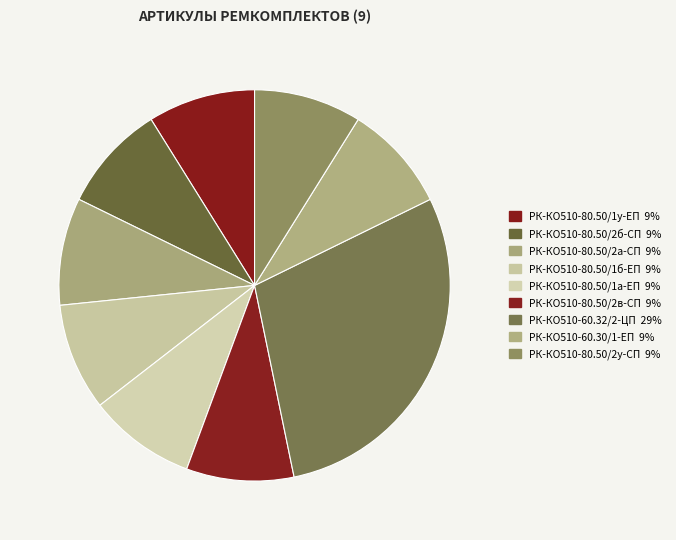

Which category has the biggest portion of the pie?

РК-КО510-60.32/2-ЦП